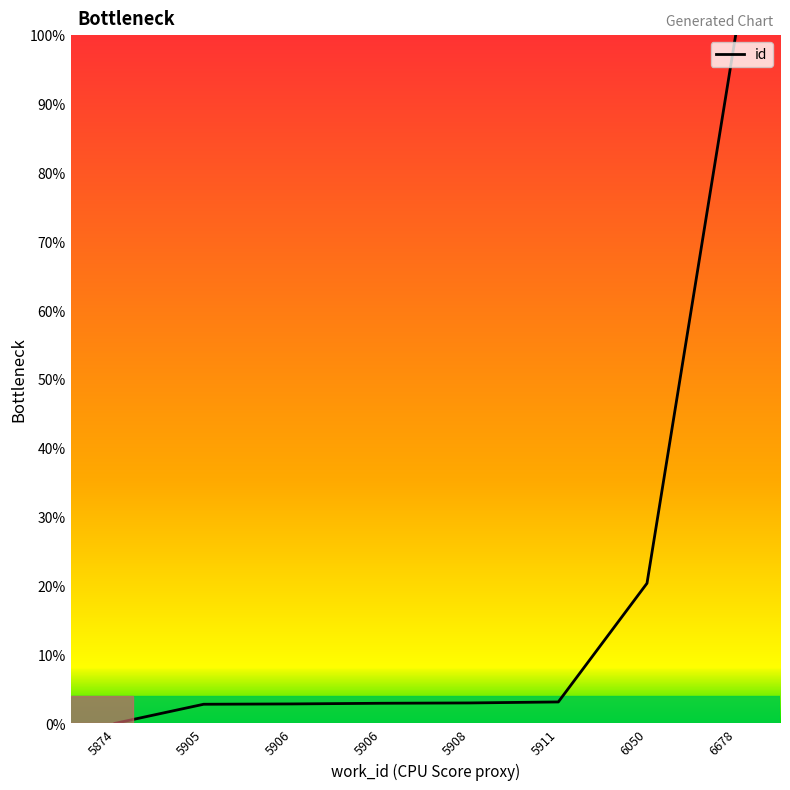

How many lines are shown in the chart?

1